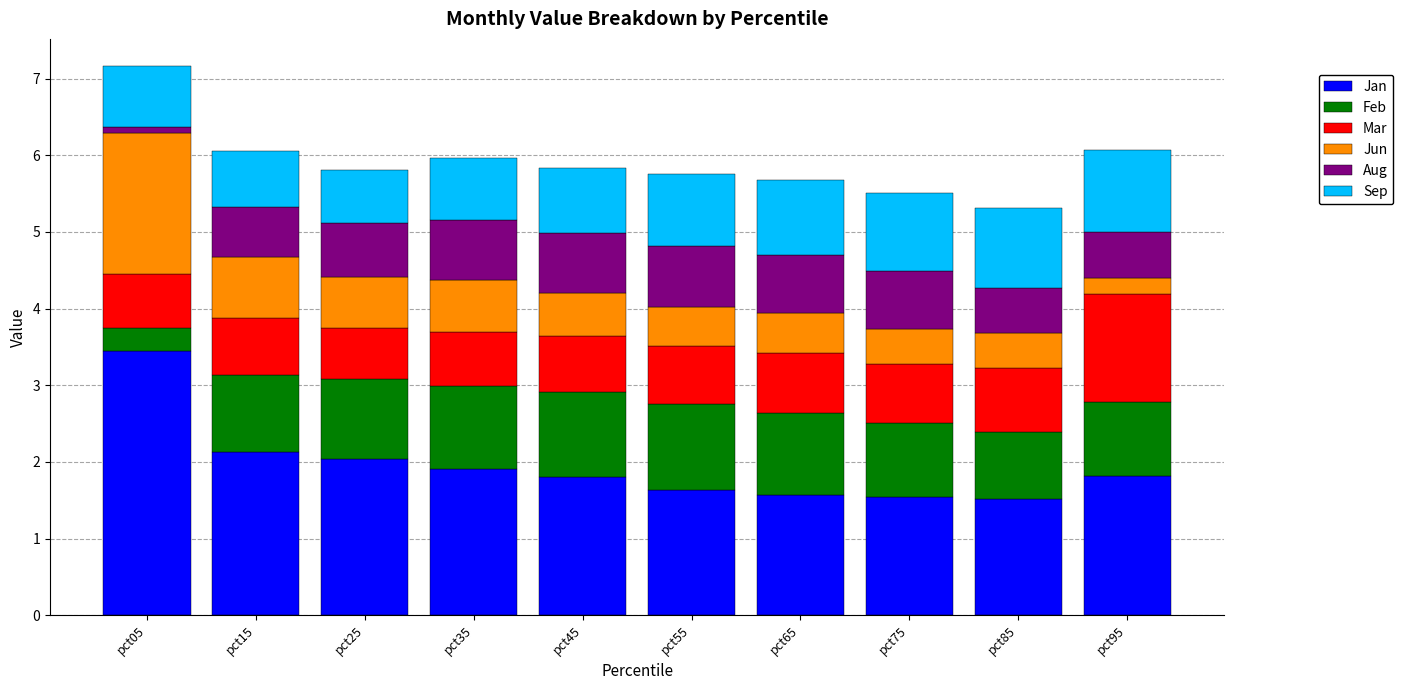

What is the total value across all series at pct45?

5.8